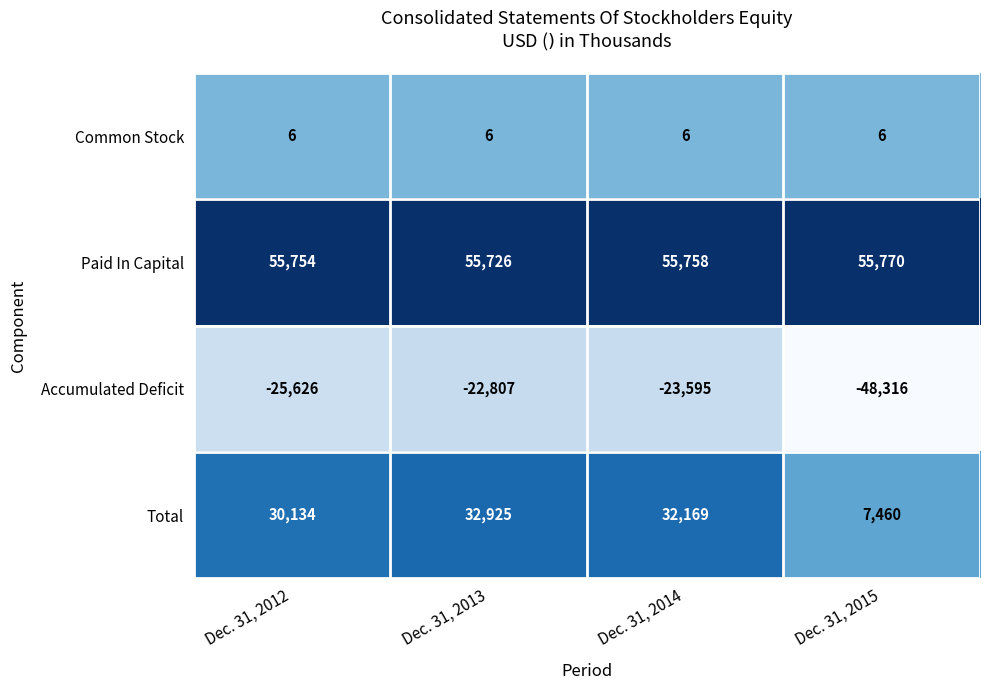

Rank the series at Dec. 31, 2015 from highest to lowest value.

Paid In Capital, Total, Common Stock, Accumulated Deficit